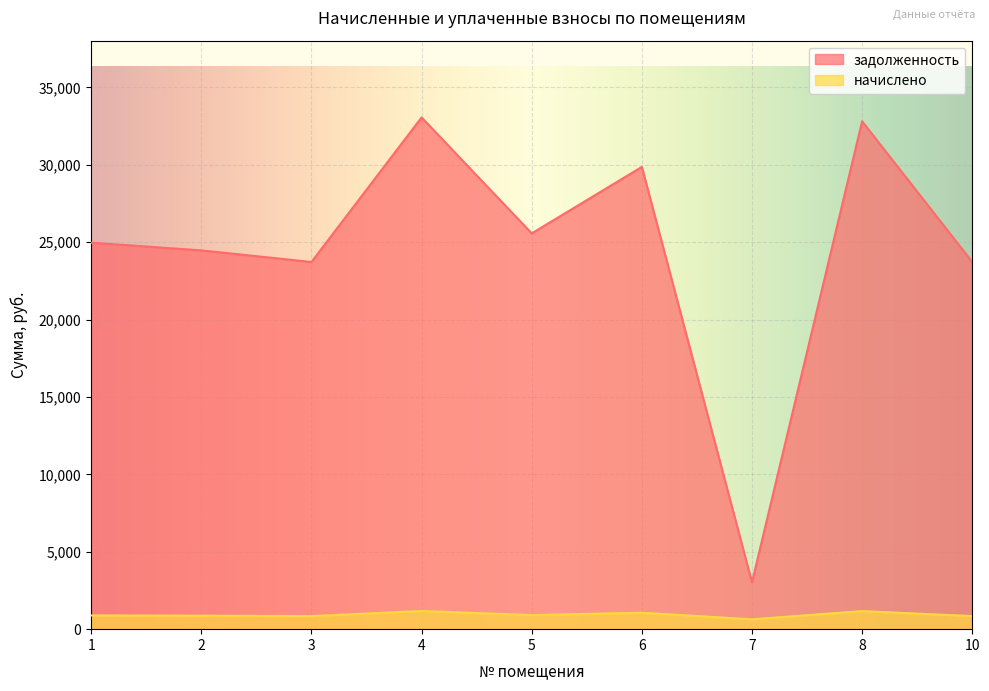

How many values in the задолженность series are below 24966?

4